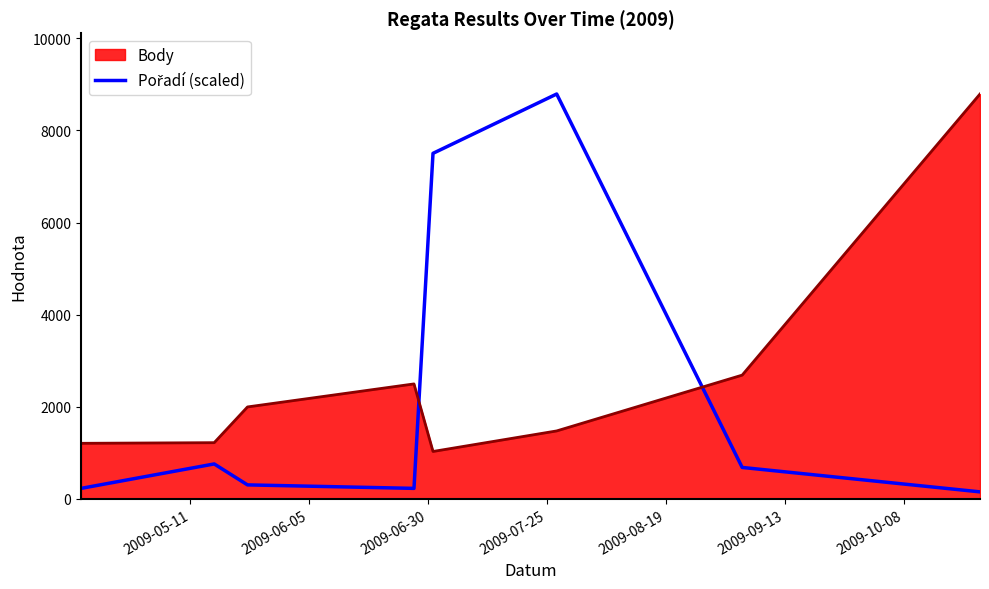

Which series has the largest total across all categories?

Body